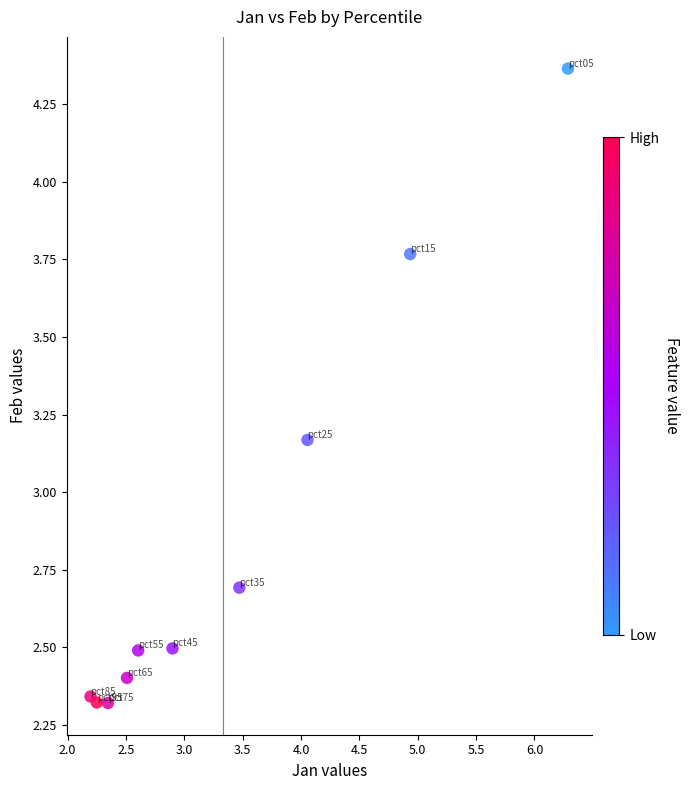

What is the average X value?

3.4